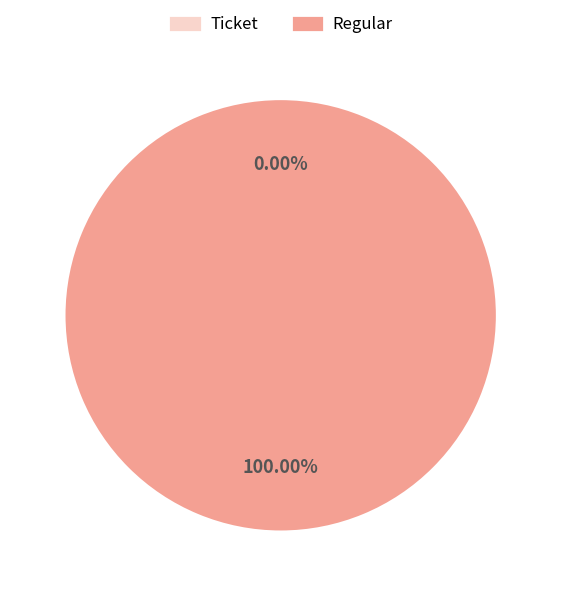

How many segments does this pie chart have?

2